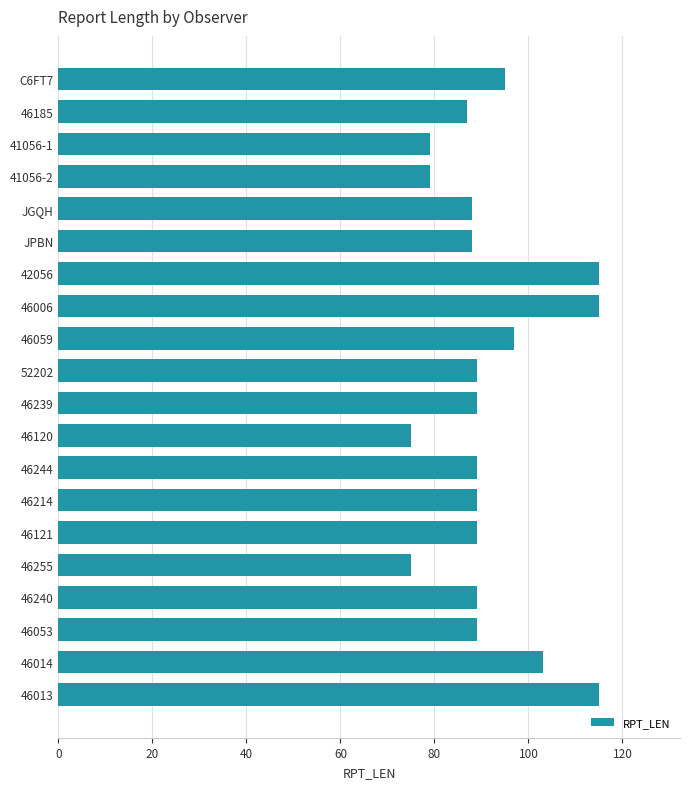

What is the change in value from 46255 to 46013?

+40